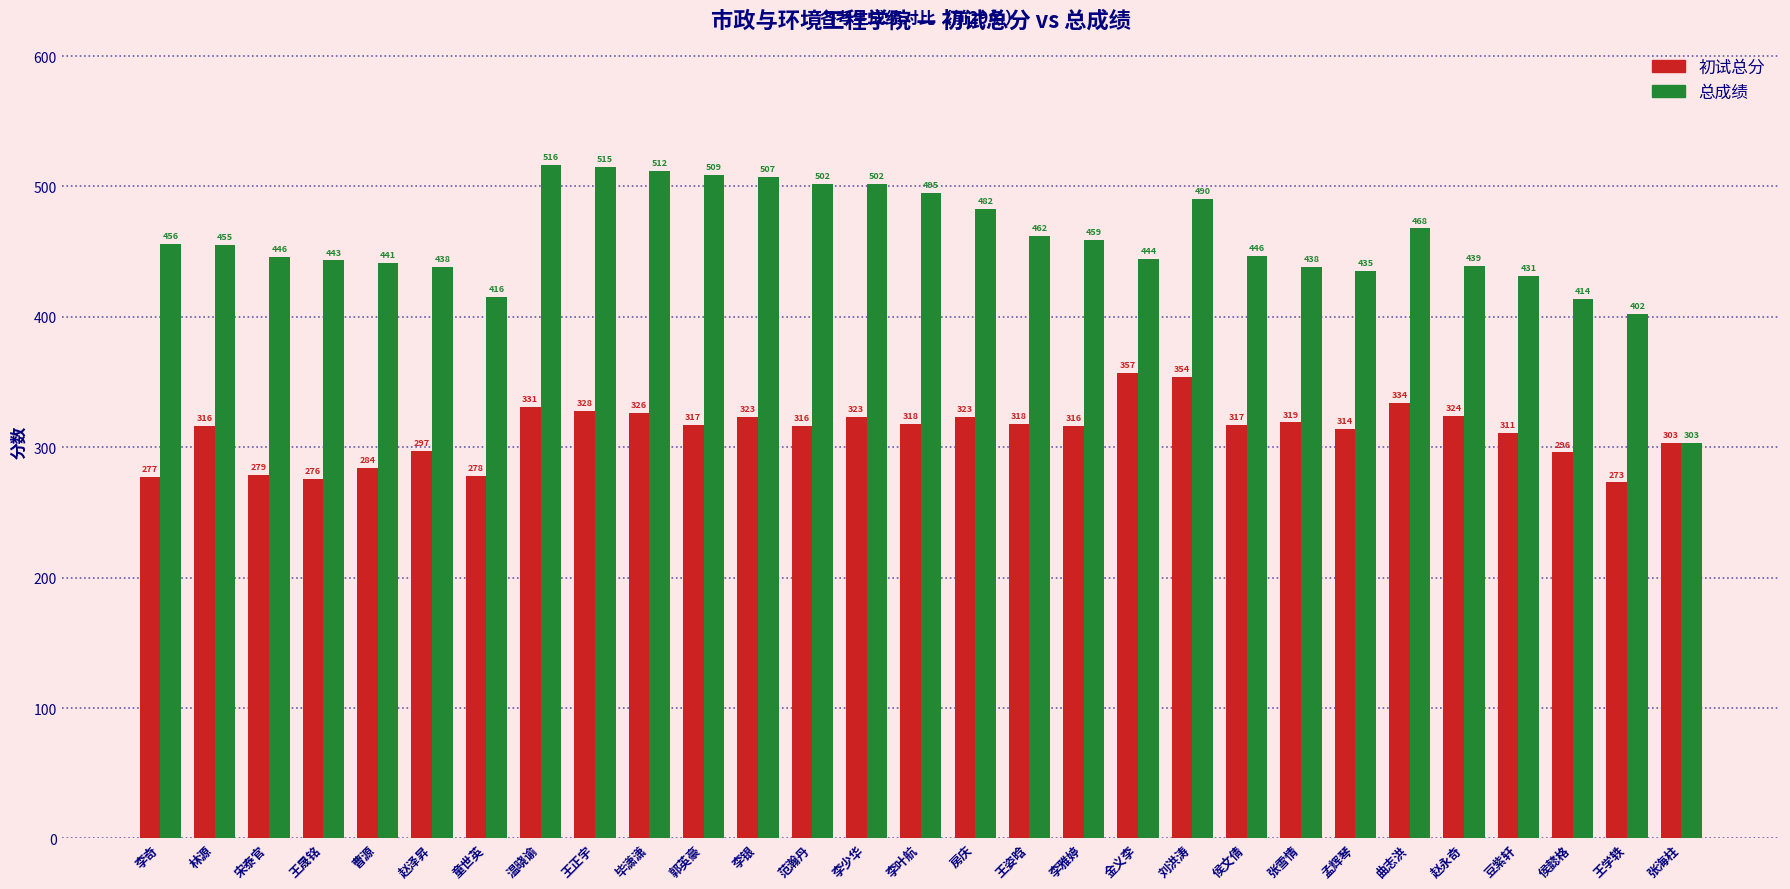

What is the minimum value shown in the chart?

273.0